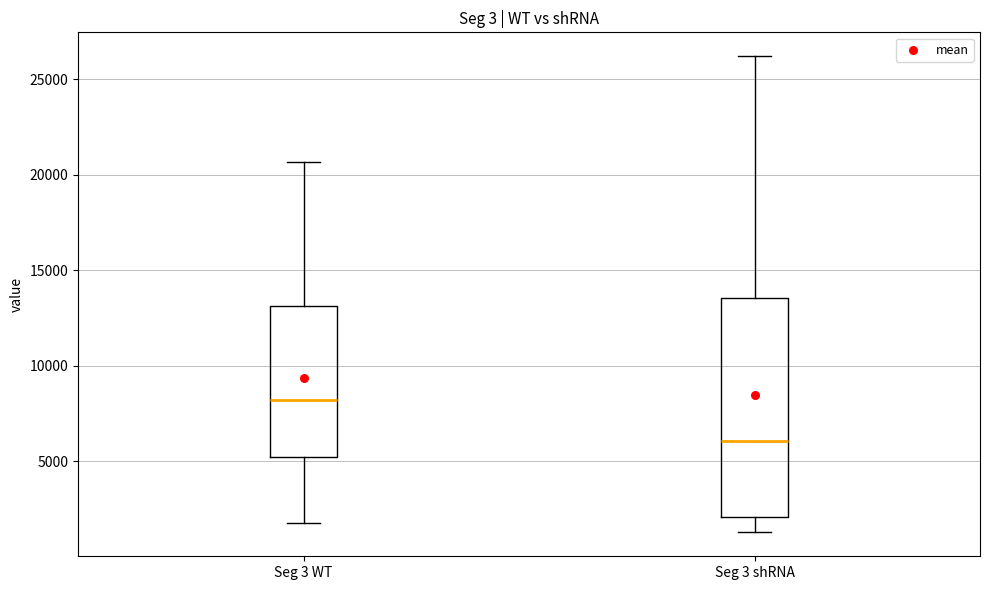

Reading left to right, read every box against the y-axis: the position of its median line, the range the box covers, and the ends of its whiskers. The values are not printed on the chart, so give them approximately, as read against the axis.

Seg 3 WT: median 8000, box 5000 to 13000, whiskers 2000 to 20500
Seg 3 shRNA: median 6000, box 2000 to 13500, whiskers 1500 to 26000